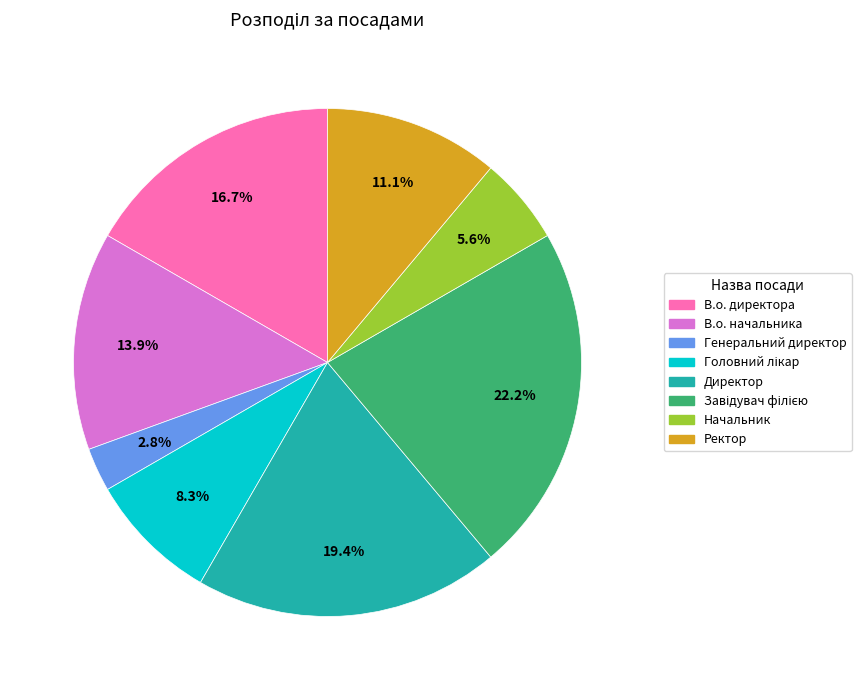

To the nearest percent, what is the difference between the largest and smallest slice percentages?

19%